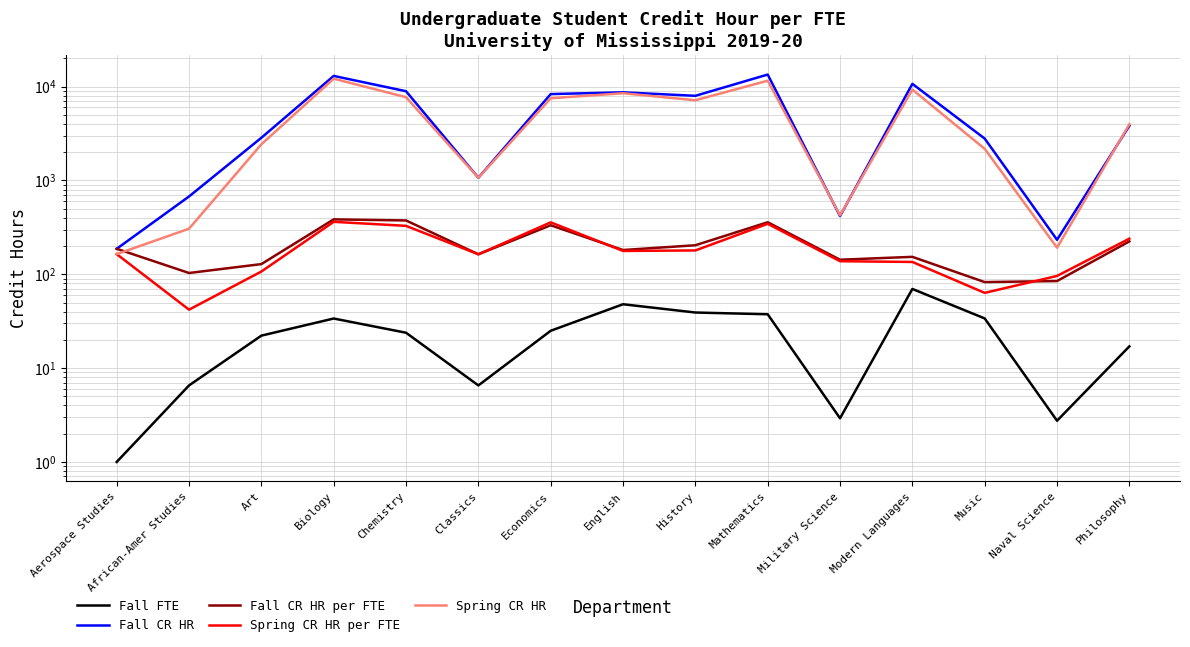

Which series has the widest spread of values?

Fall CR HR